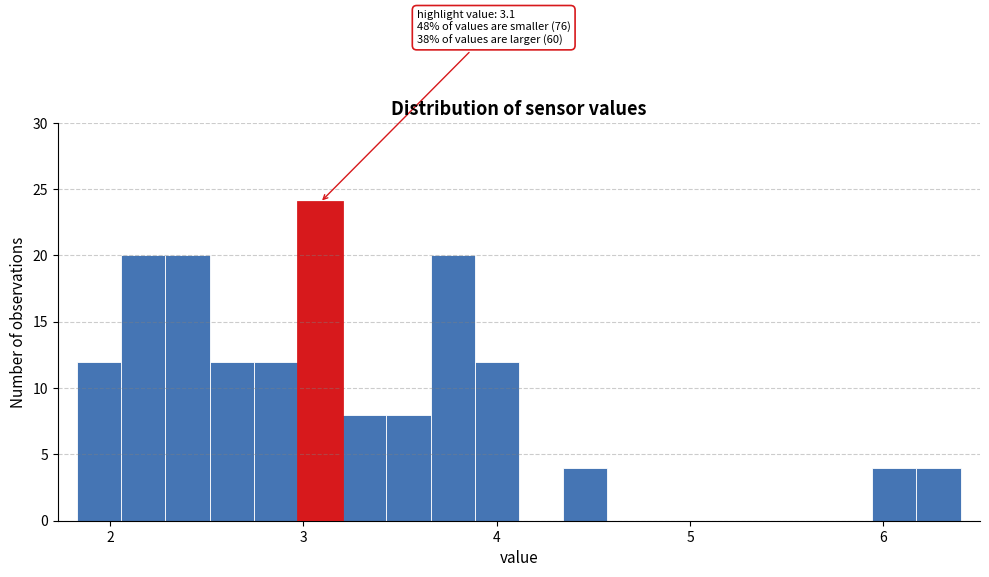

Read against the x-axis, roughly where is the centre of the tallest bar?

3.1